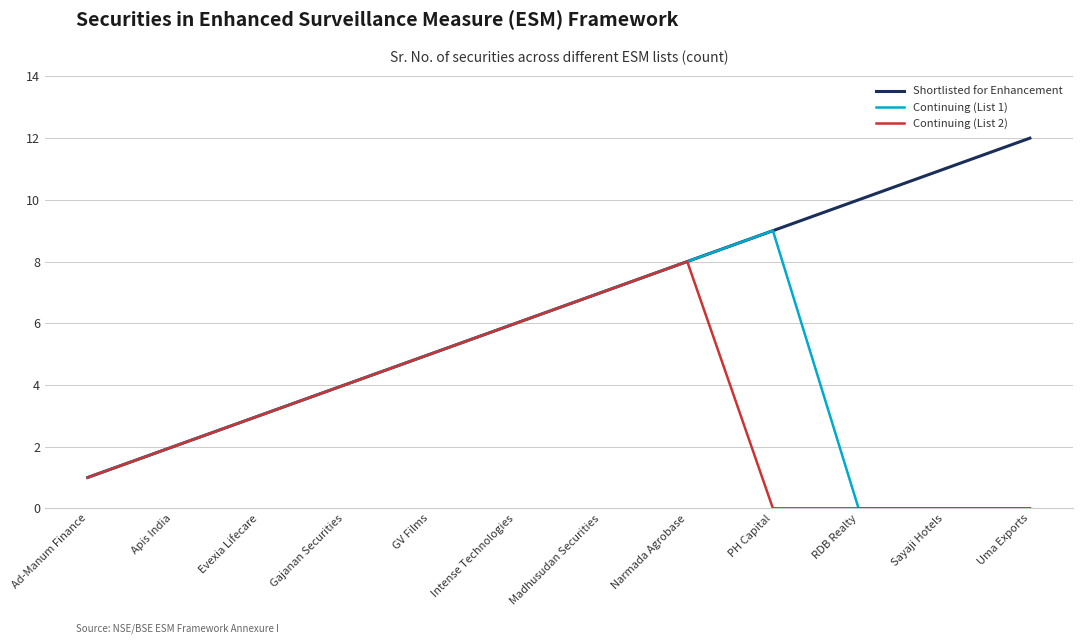

Which series has the largest total across all categories?

Shortlisted for Enhancement